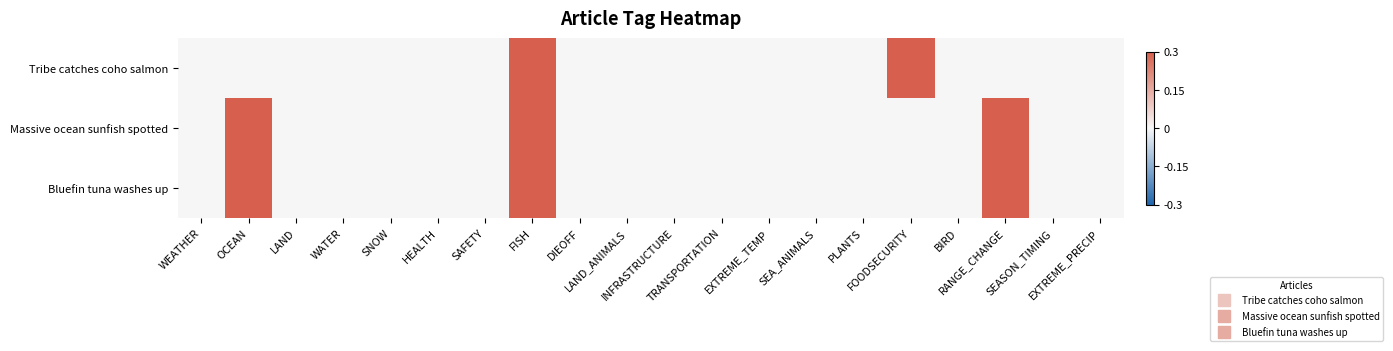

Rank the series by their maximum value, from lowest to highest.

Tribe catches coho salmon, Massive ocean sunfish spotted, Bluefin tuna washes up